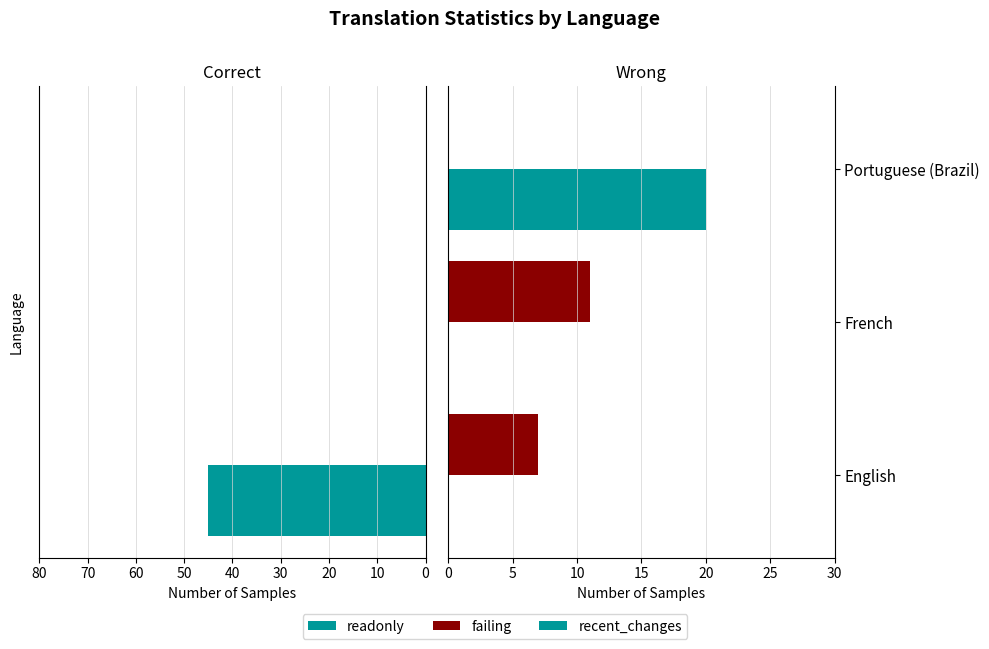

Is it true that failing equals 7 at 0?

True